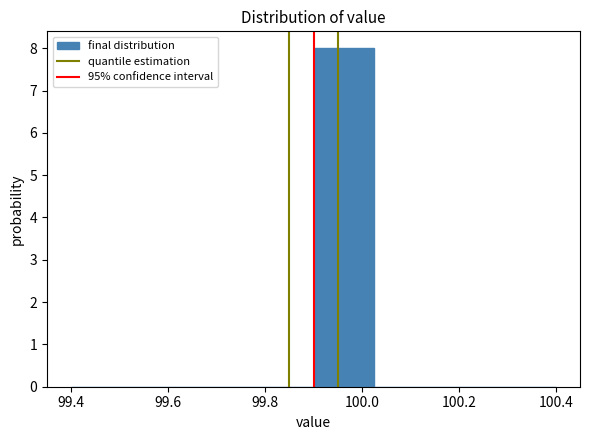

Reading left to right, list every bar in this chart as the range it spans on the x-axis followed by its height. Neither the bar edges nor the heights are printed on the chart, so give them approximately, as read against the axes.

99.400 to 99.525: 0
99.525 to 99.650: 0
99.650 to 99.775: 0
99.775 to 99.900: 0
99.900 to 100.025: 8
100.025 to 100.150: 0
100.150 to 100.275: 0
100.275 to 100.400: 0